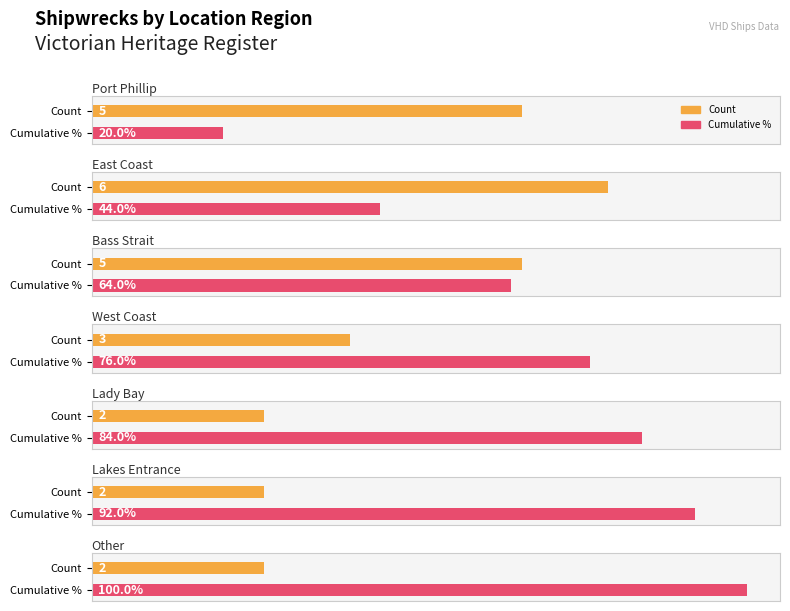

What is the sum of the values at Bass Strait and East Coast?

11